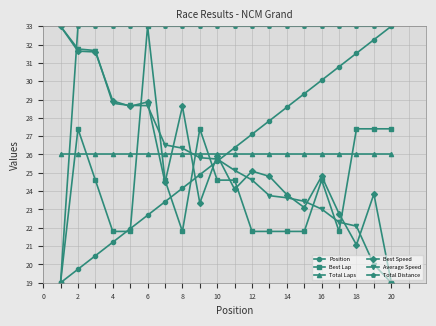

What is the minimum value shown in the chart?

19.0